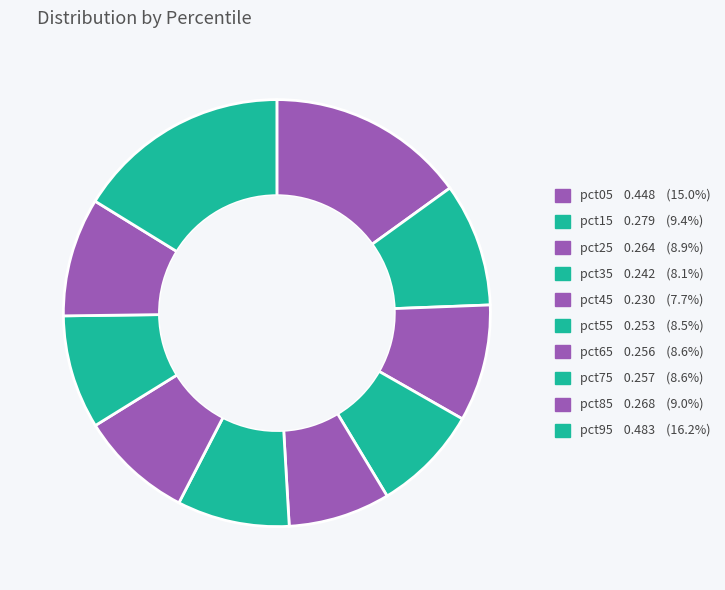

What percentage is the pct25 slice, to the nearest percent?

9%